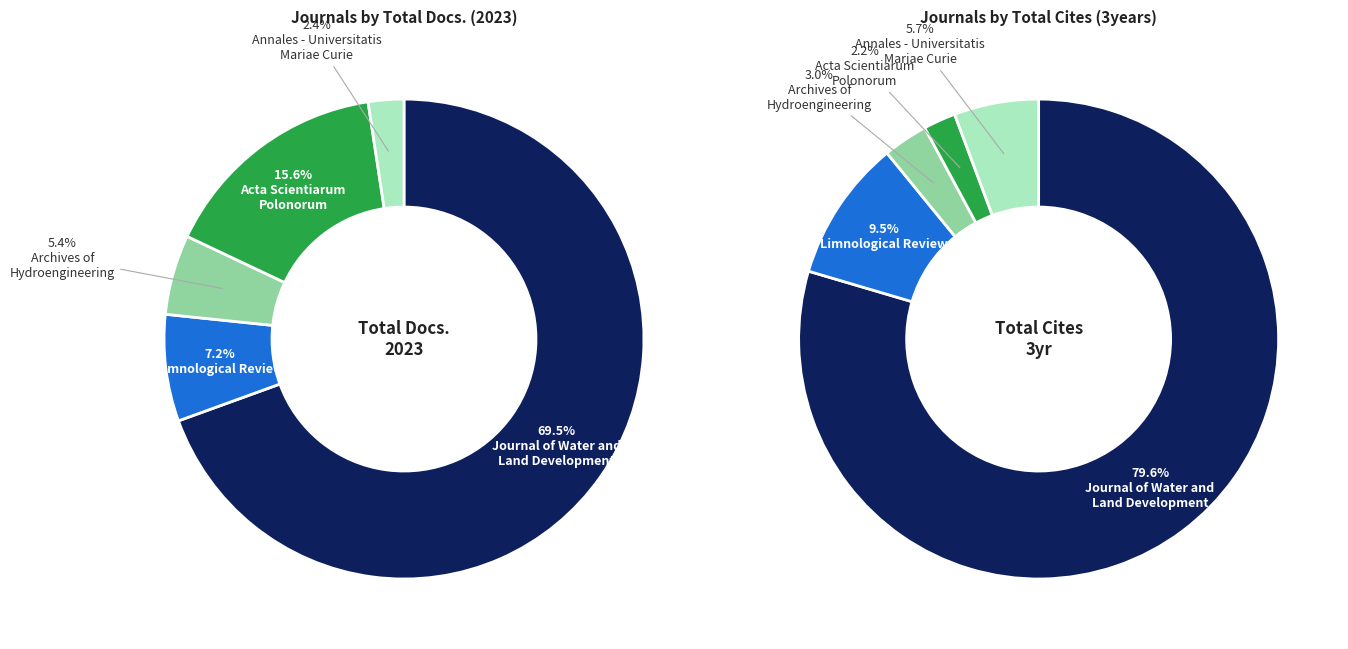

Is it true that Annales - Universitatis
Mariae Curie is 1% of the pie?

False